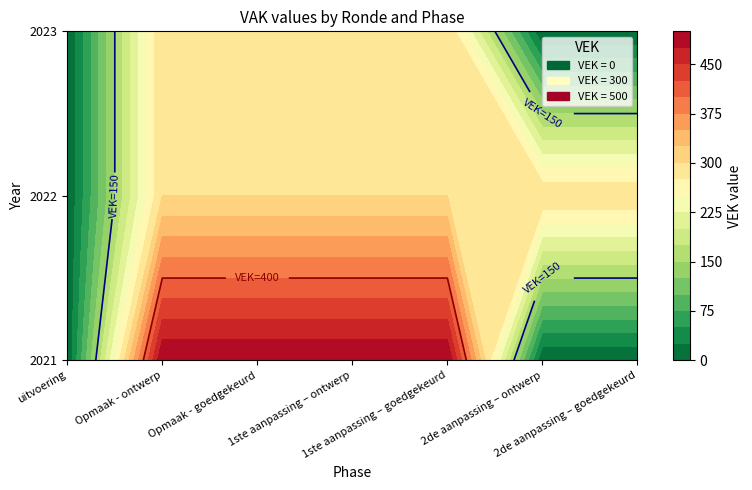

What is the sum of the values at 2021 uitvoering and 2023 Opmaak - ontwerp?

300